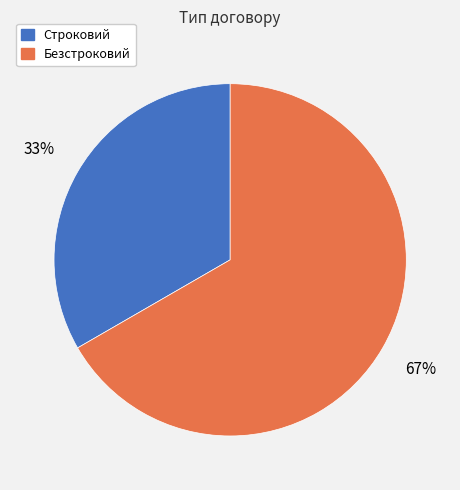

True or false: Строковий accounts for 33% of the total.

True